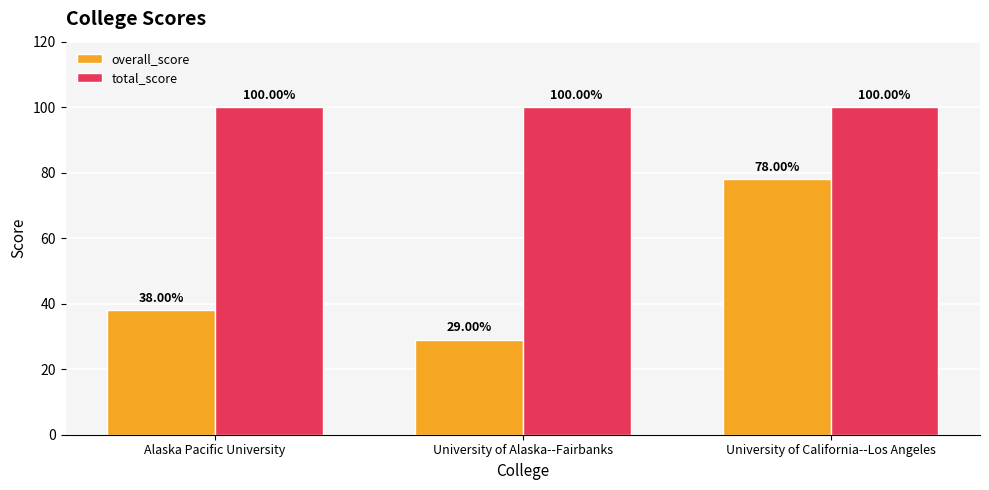

Where is overall_score nearest to the value 53?

Alaska Pacific University